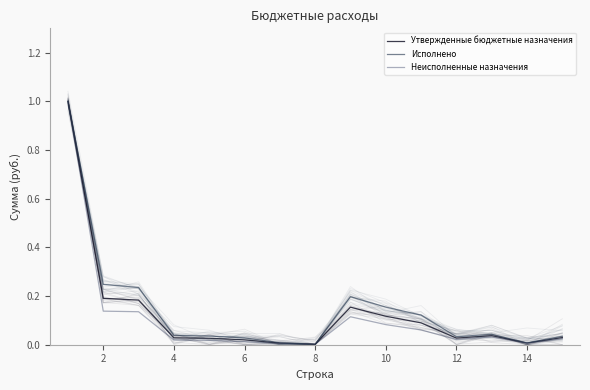

What is the difference between the second highest and second lowest values in the Исполнено series?

0.2